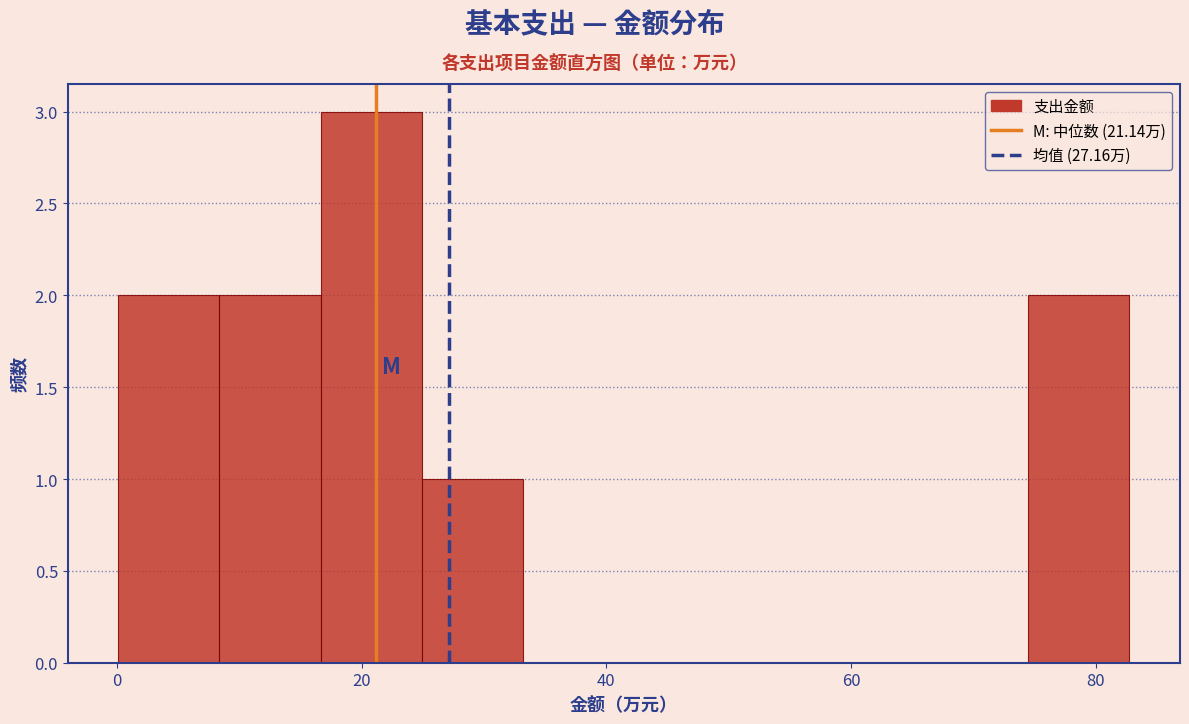

Which range on the x-axis has the tallest bar?

16 to 24